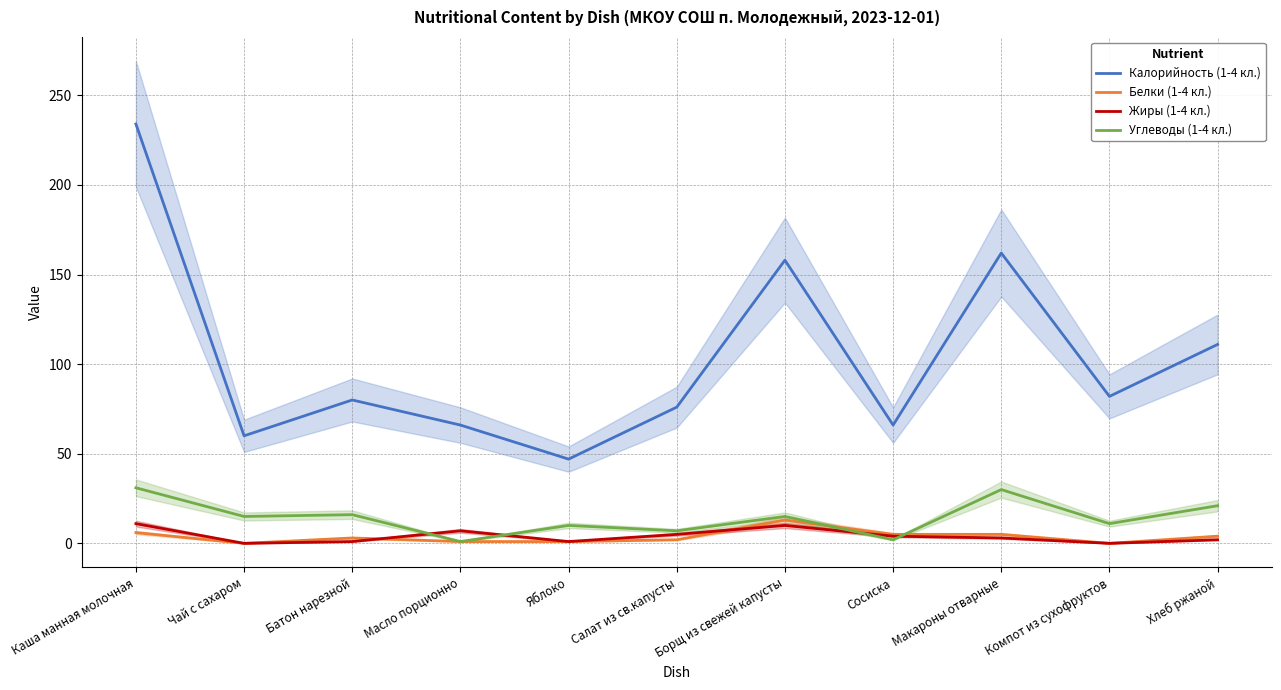

Which series changed the most between Салат из св.капусты and Хлеб ржаной?

Калорийность (1-4 кл.)